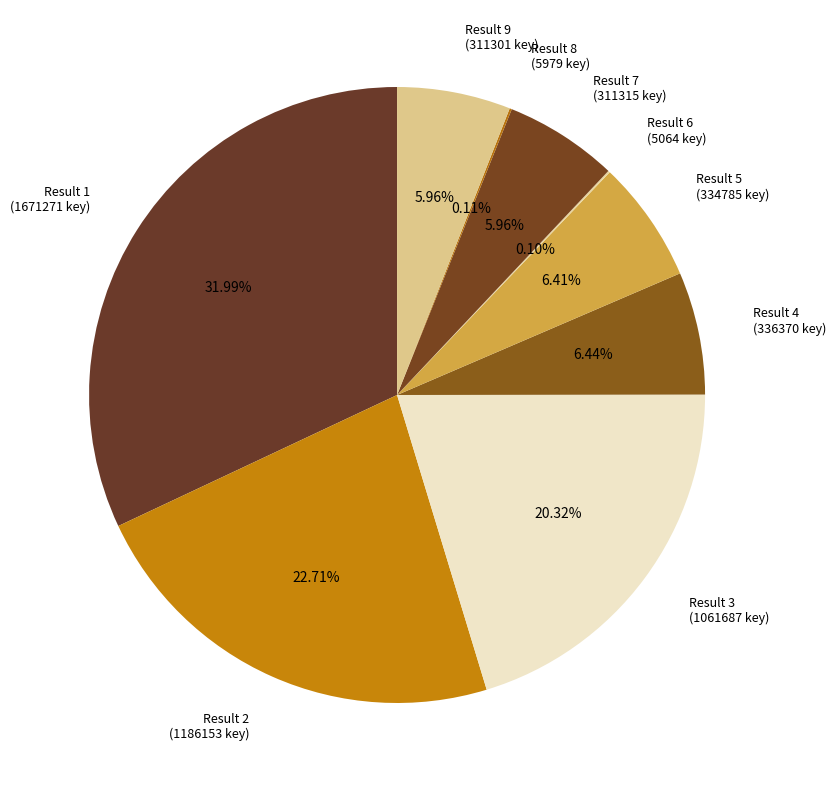

What is the ratio of the value at Result 4 (336370 key) to the value at Result 3 (1061687 key)?

0.3